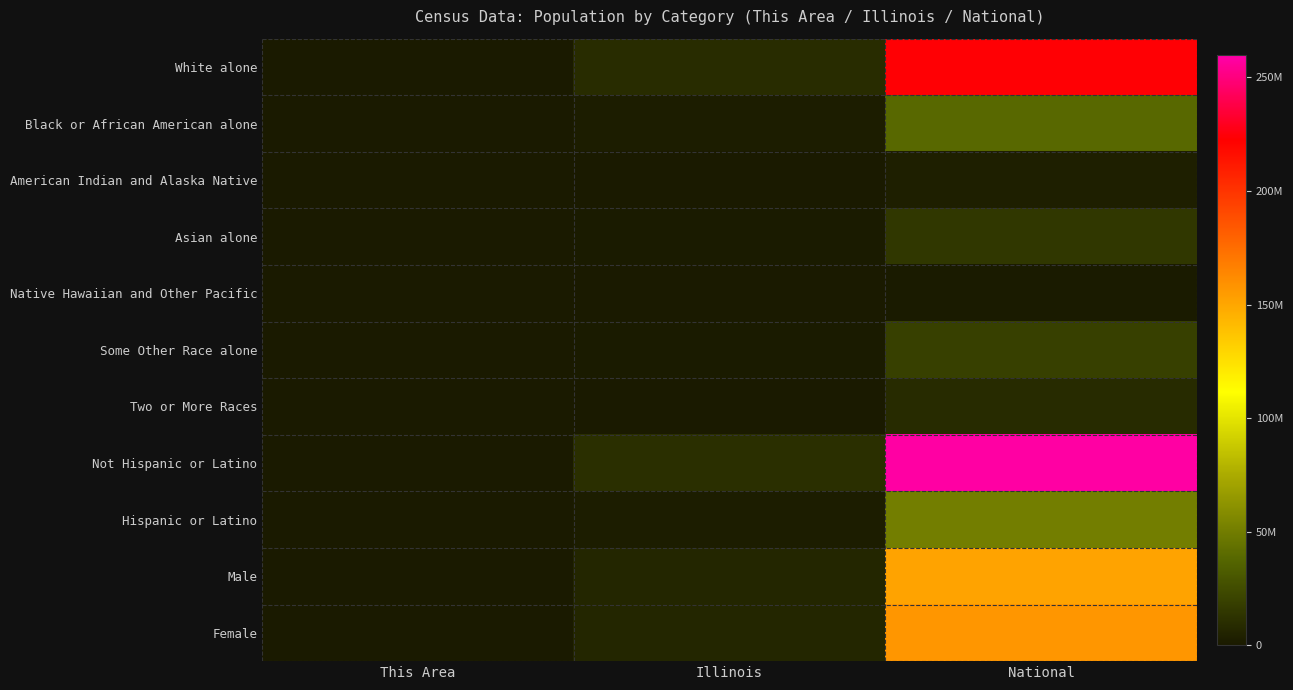

Which series has the largest total across all categories?

Not Hispanic or Latino